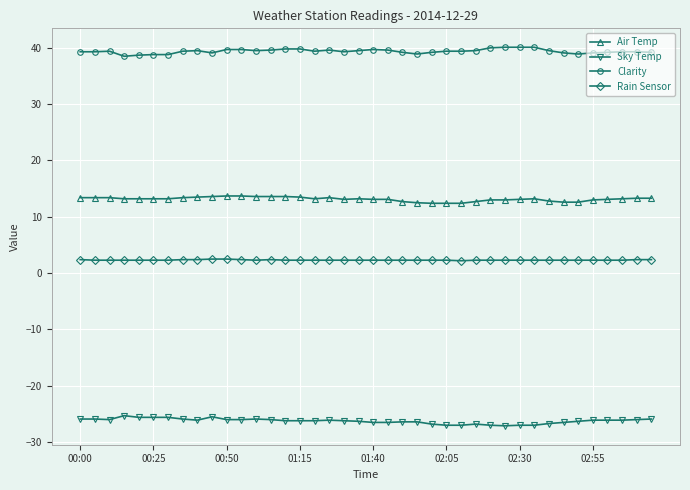

Rank the series by their maximum value, from highest to lowest.

Clarity, Air Temp, Rain Sensor, Sky Temp